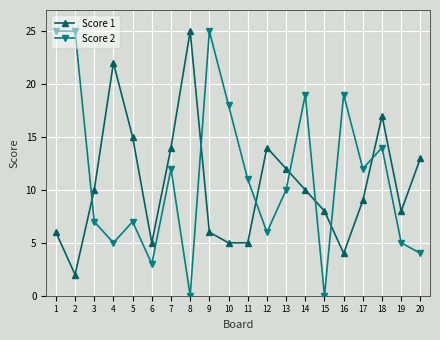

At 2, list the series in order from smallest to largest.

Score 1, Score 2